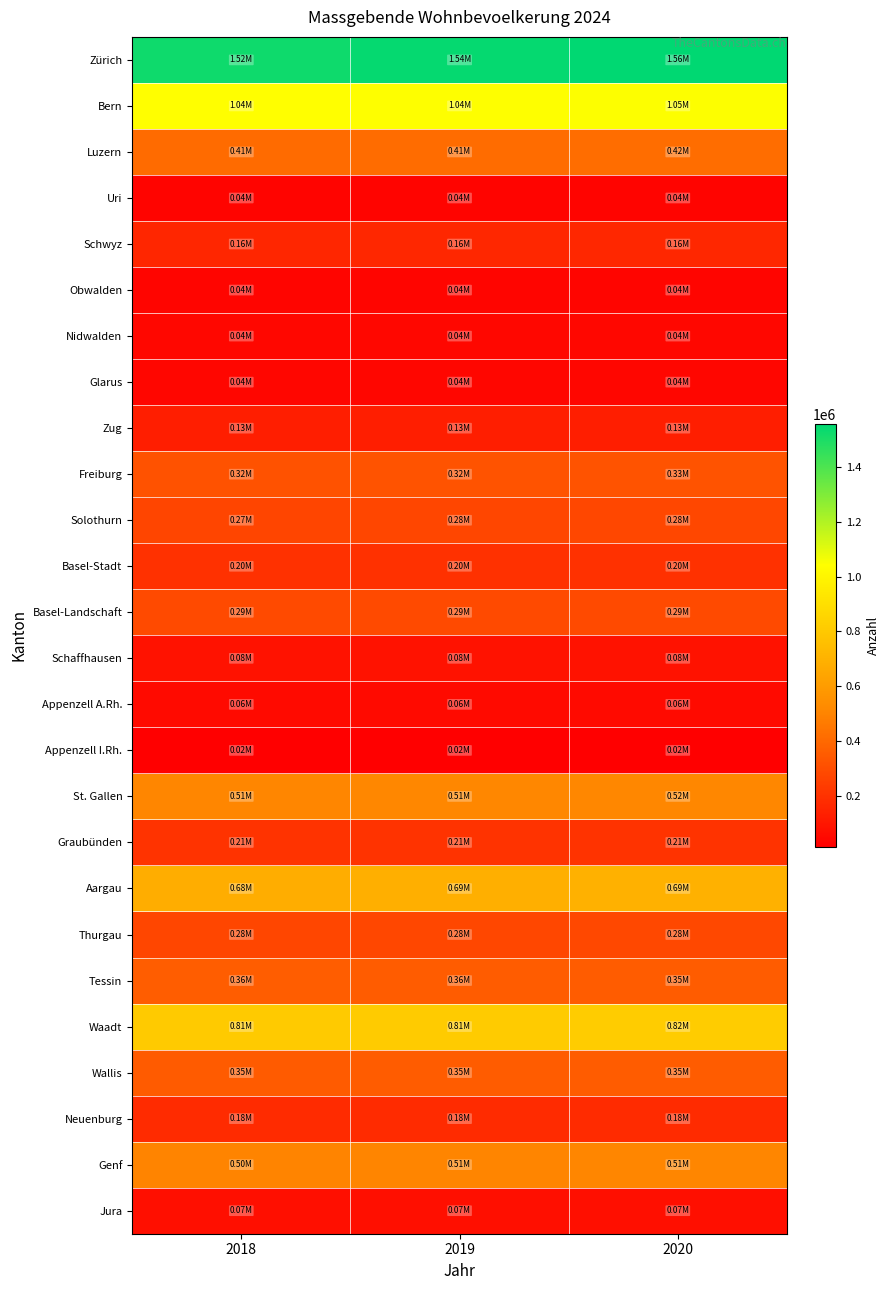

Count the number of data series in this chart.

26